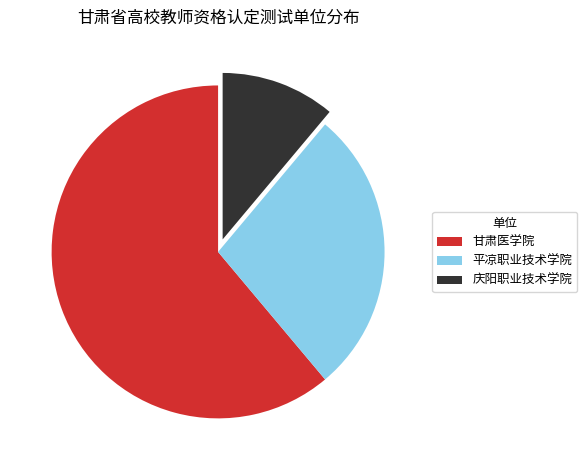

The 平凉职业技术学院 slice represents 18% of the pie. True or false?

False